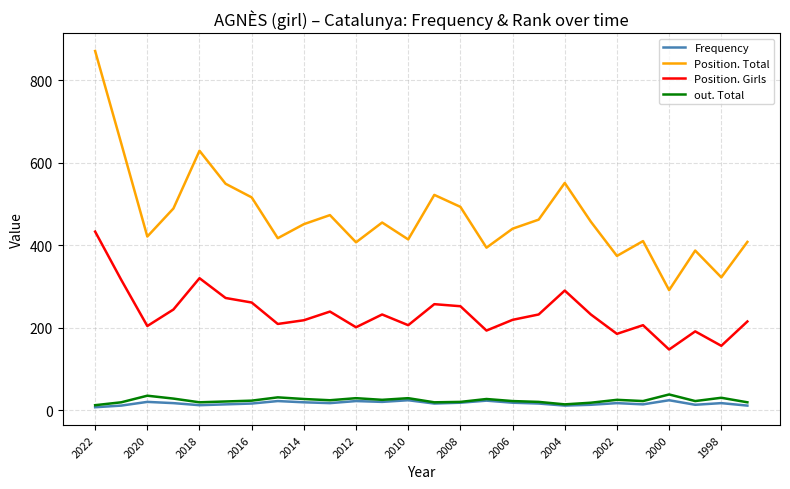

True or false: Position. Girls and Position. Total cross at least once.

False